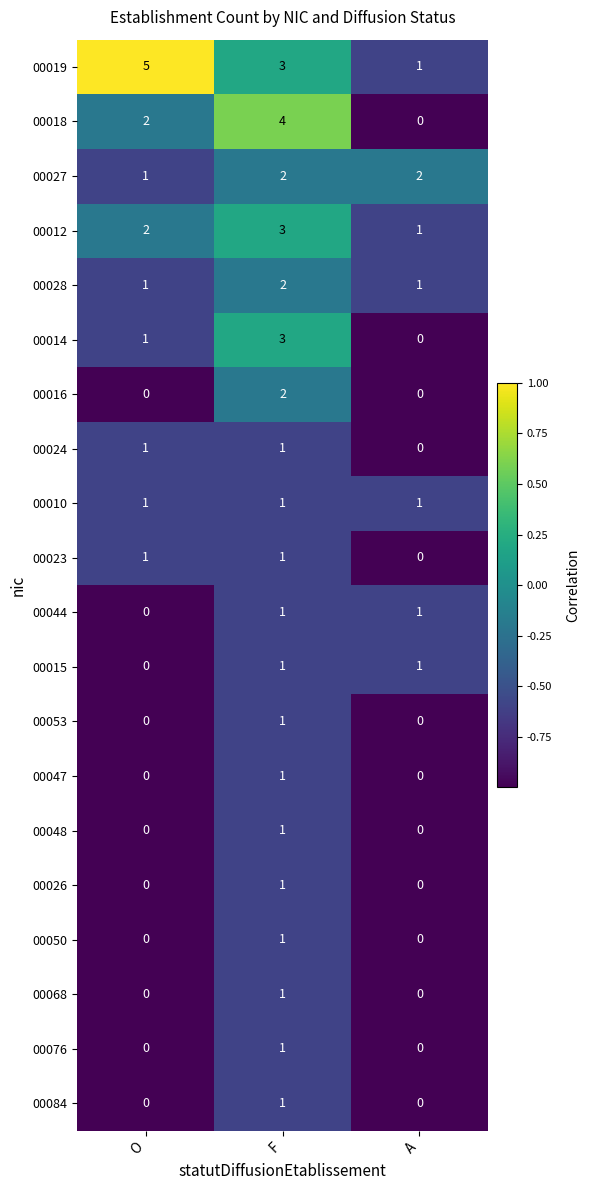

Which series has the largest total across all categories?

00019